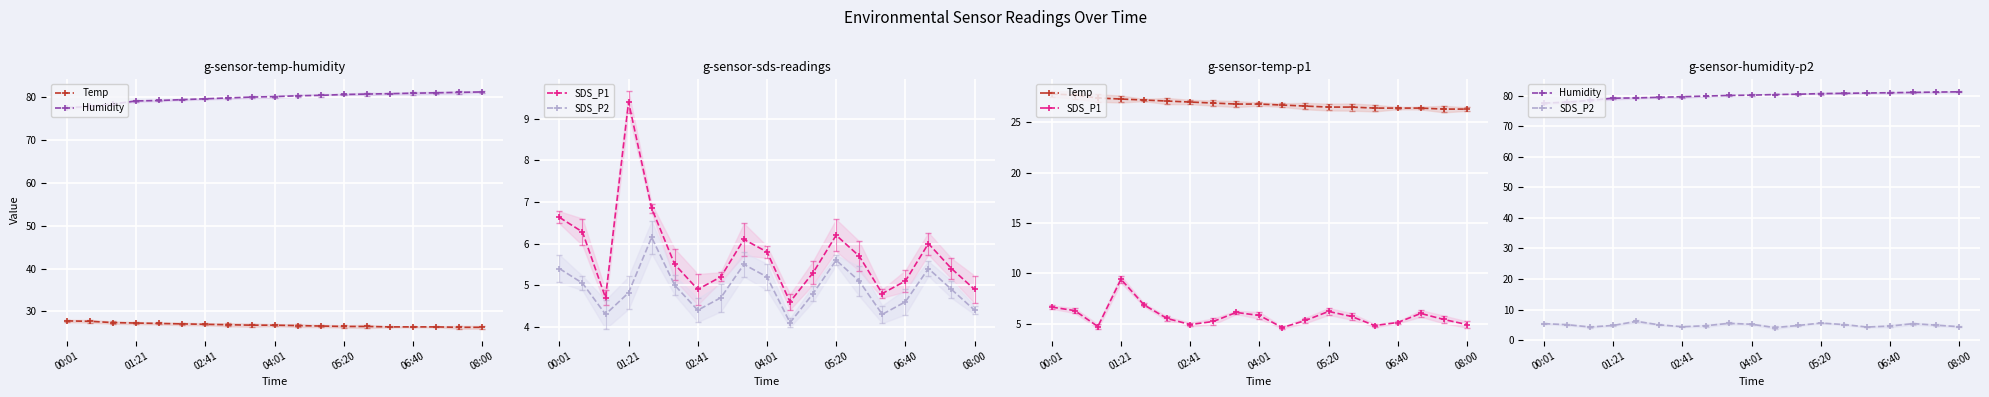

Between 16 and 17, which series saw the biggest shift?

SDS_P1